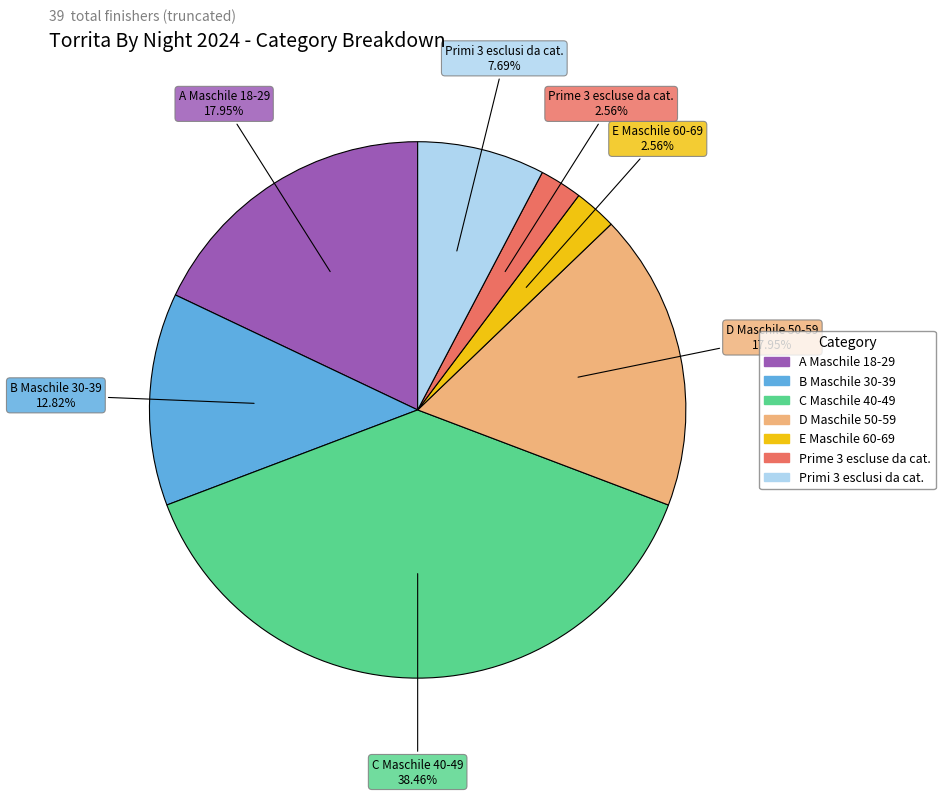

Does Primi 3 esclusi da cat. account for over 50% of the chart?

No